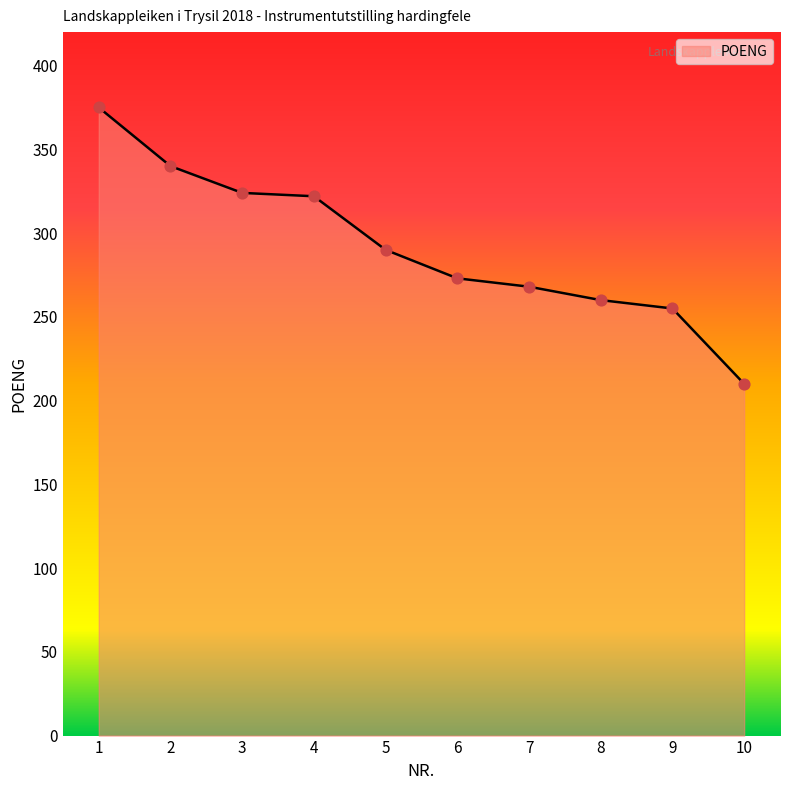

What is the change in value from 2 to 8?

-80